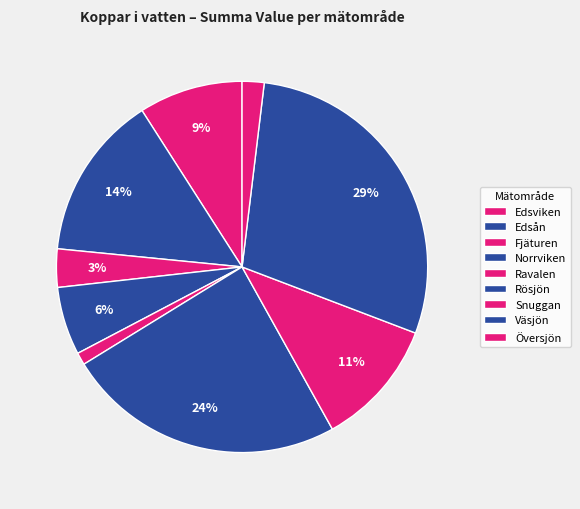

Rank the categories by value from highest to lowest.

Väsjön, Rösjön, Edsån, Snuggan, Edsviken, Norrviken, Fjäturen, Översjön, Ravalen